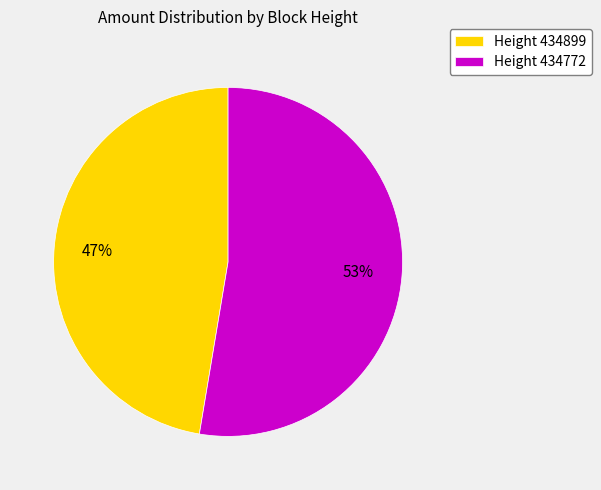

How many segments does this pie chart have?

2